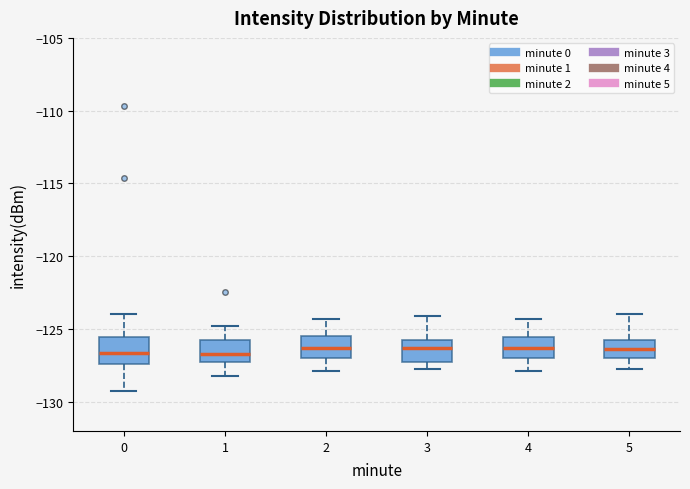

Reading left to right, read every box against the y-axis: the position of its median line, the range the box covers, and the ends of its whiskers. The values are not printed on the chart, so give them approximately, as read against the axis.

0: median -126.5, box -127.5 to -125.5, whiskers -129.5 to -124.0
1: median -126.5, box -127.5 to -125.5, whiskers -128.0 to -125.0
2: median -126.5, box -127.0 to -125.5, whiskers -128.0 to -124.5
3: median -126.5, box -127.5 to -126.0, whiskers -128.0 to -124.0
4: median -126.5, box -127.0 to -125.5, whiskers -128.0 to -124.5
5: median -126.5, box -127.0 to -126.0, whiskers -128.0 to -124.0